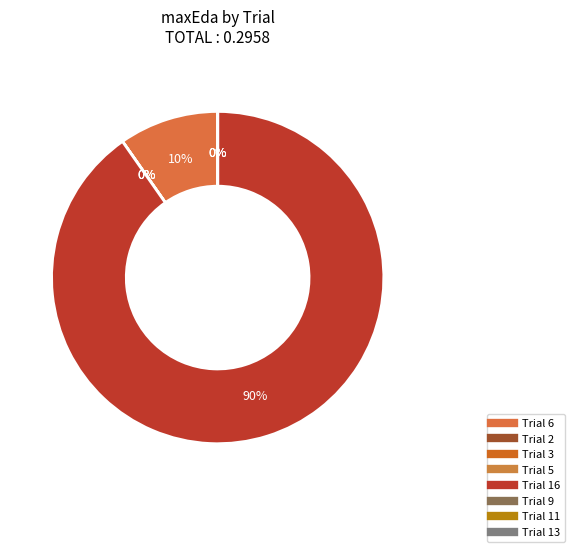

What percentage is the 16 slice, to the nearest percent?

90%